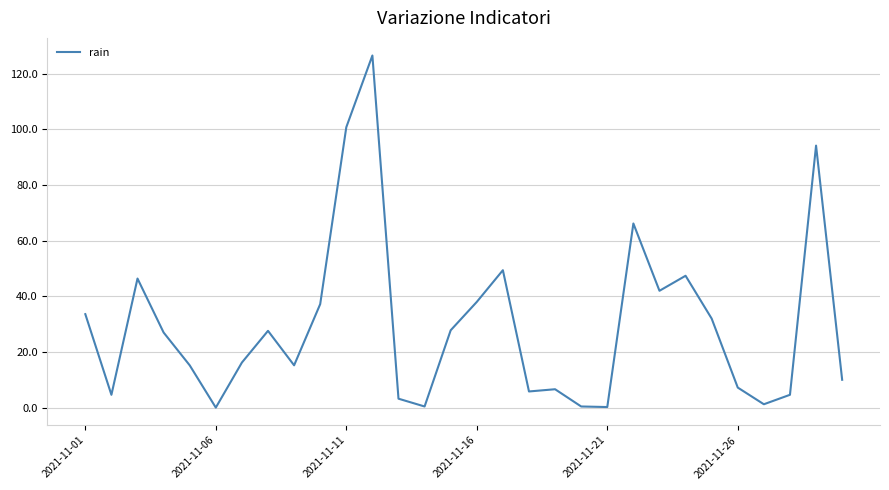

What is the difference between the maximum and minimum values?

126.6